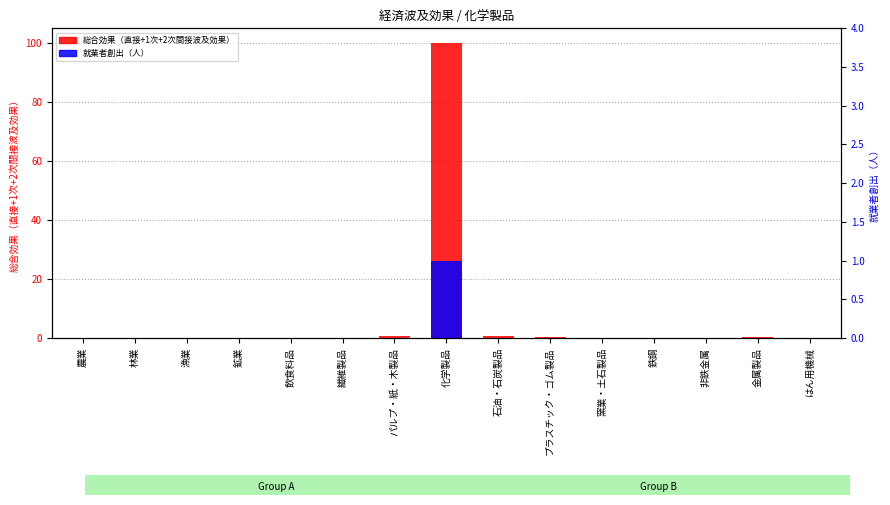

Which category has the highest value in the 就業者創出（人） series?

化学製品